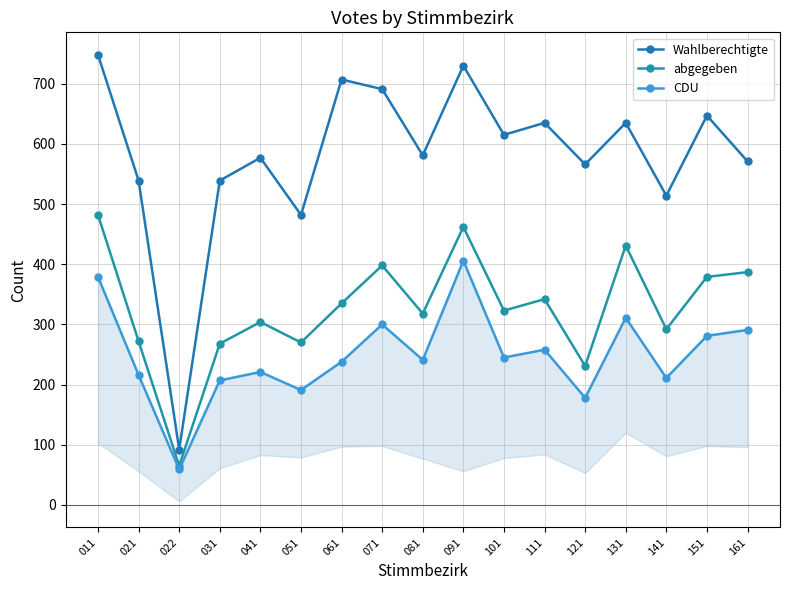

At which label does Wahlberechtigte first exceed 581?

011